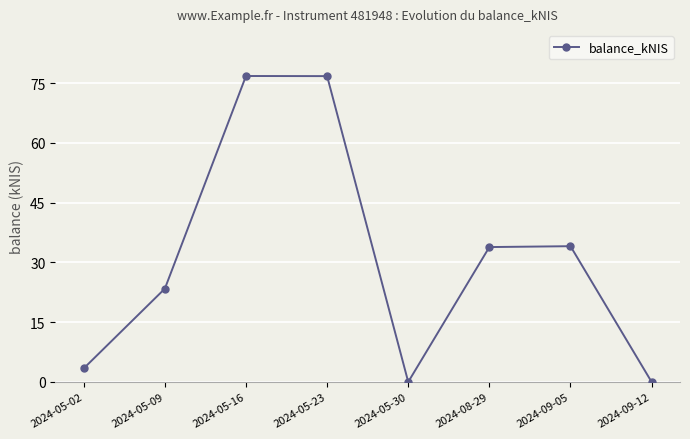

What is the change in value from 2024-08-29 to 2024-09-12?

-33.9